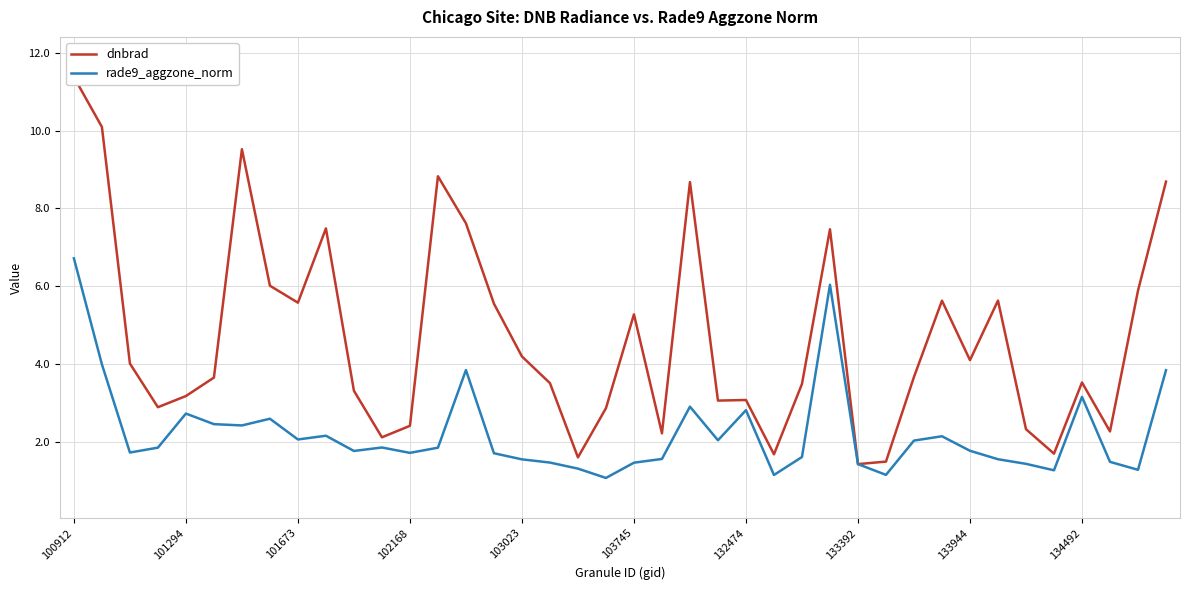

The rade9_aggzone_norm series shows 2.7 at 101294. True or false?

True